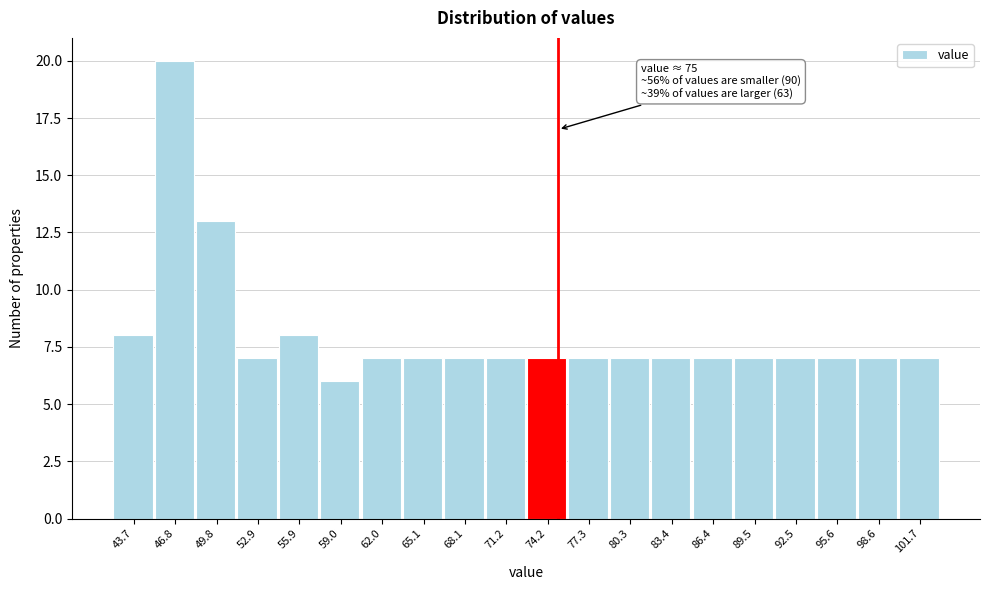

Which range on the x-axis has the tallest bar?

45.5 to 48.5